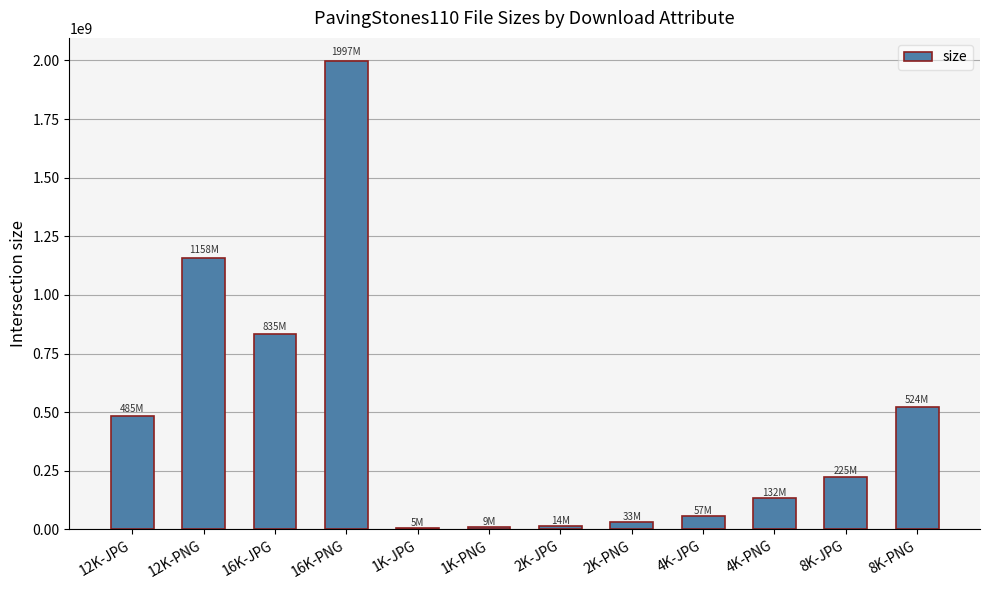

Is it true that the value at 12K-PNG is 604214234?

False